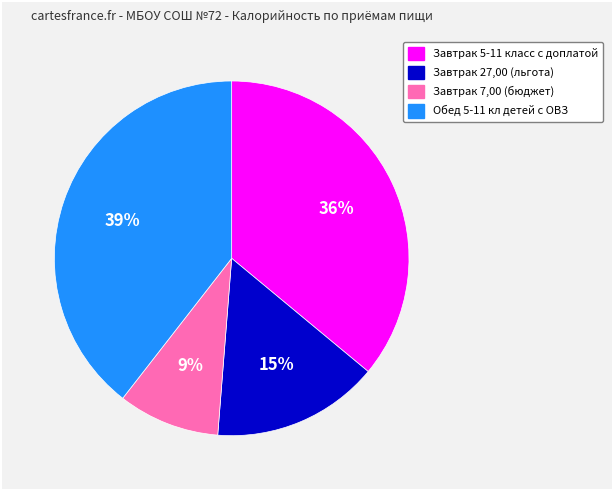

Does any single category account for the majority?

No